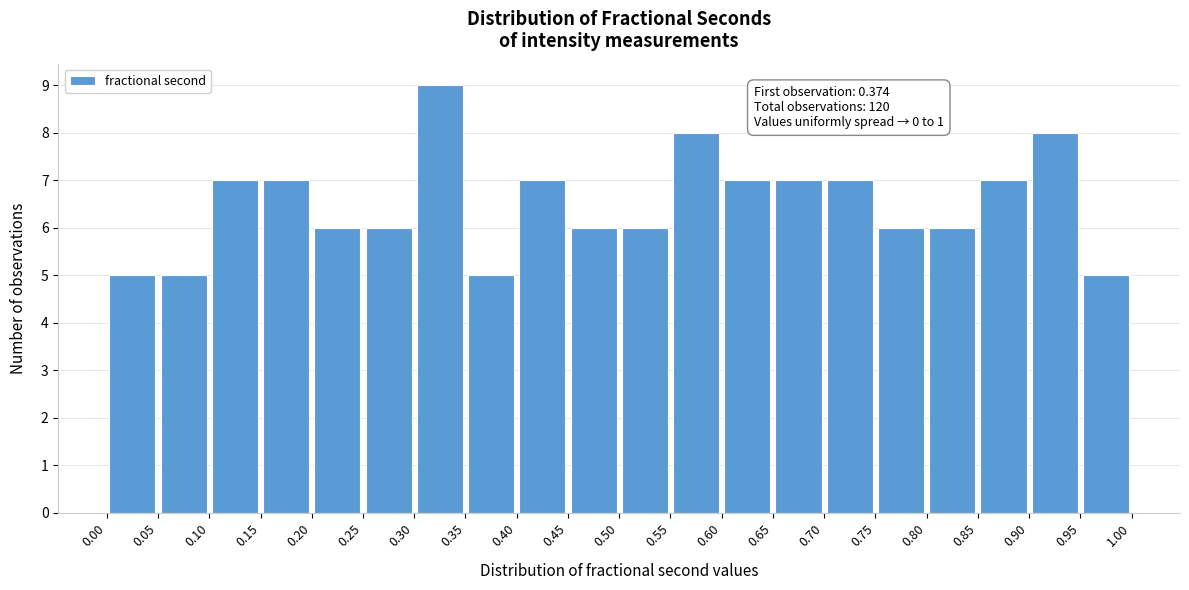

Over which range of the x-axis is the bar tallest?

0.30 to 0.35